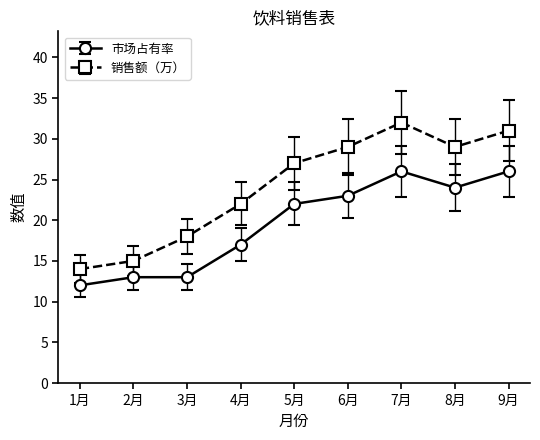

The value of 市场占有率 at 1月 is 20.8. True or false?

False